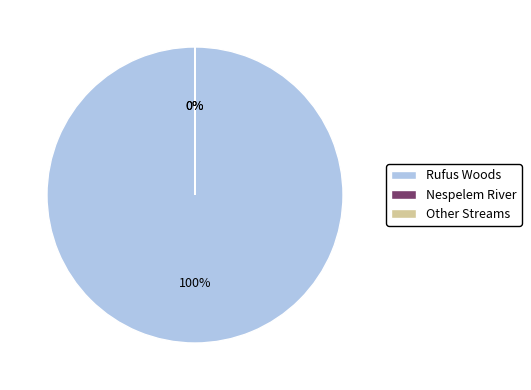

Which slice is the largest?

Rufus Woods